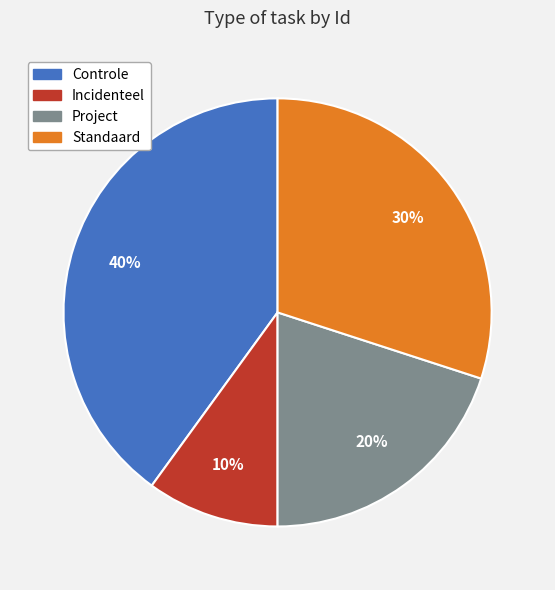

Between Incidenteel and Controle, which is larger?

Controle